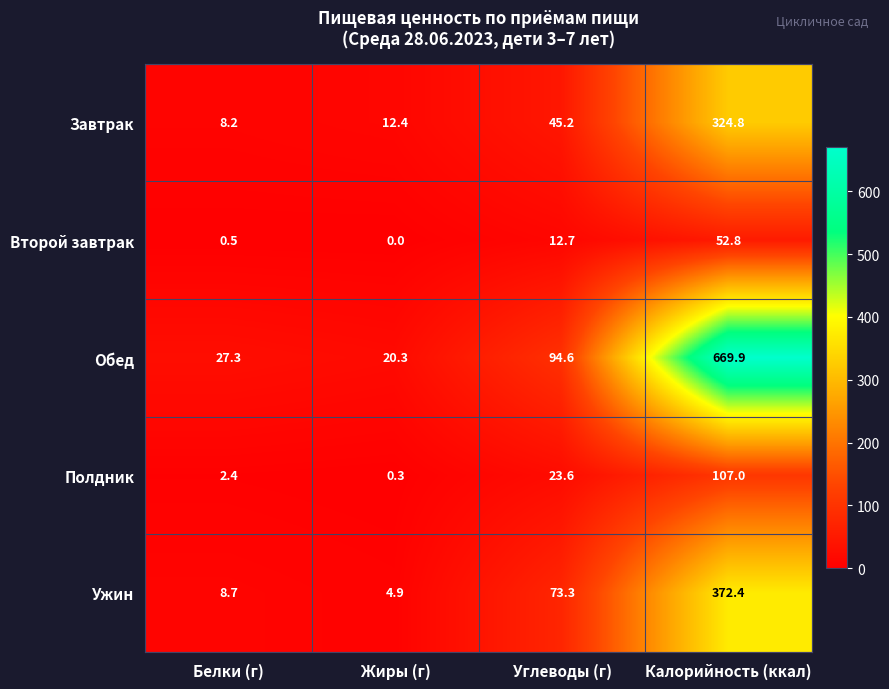

At which label is Второй завтрак closest to 26?

Углеводы (г)